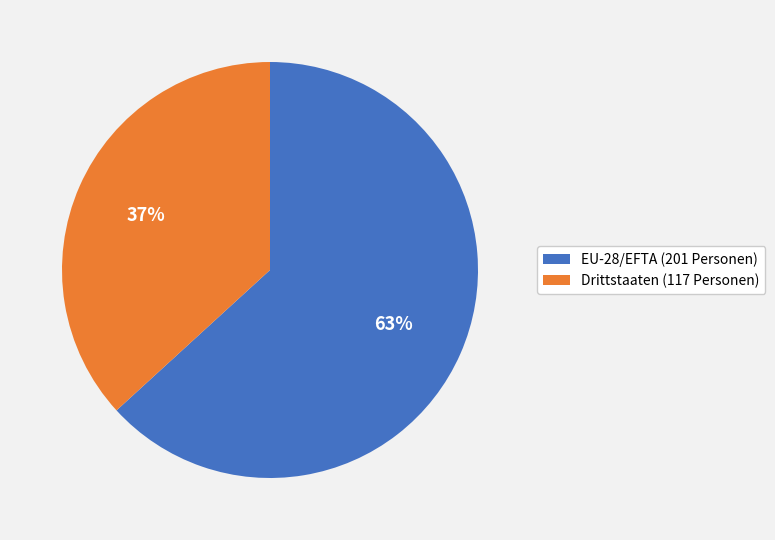

To the nearest percent, what is the difference between the Drittstaaten (117 Personen) and EU-28/EFTA (201 Personen) slice percentages?

26%